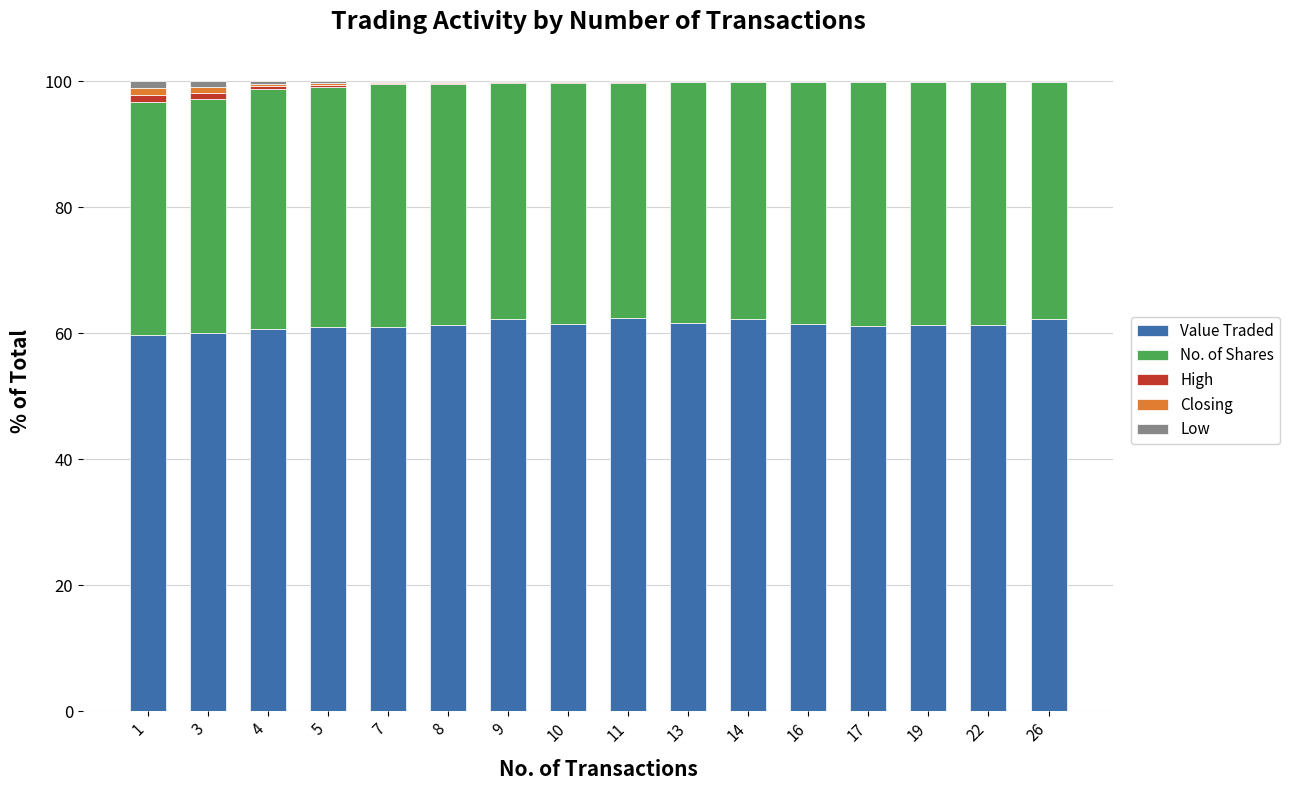

Is it true that Value Traded equals 35.2 at 7?

False